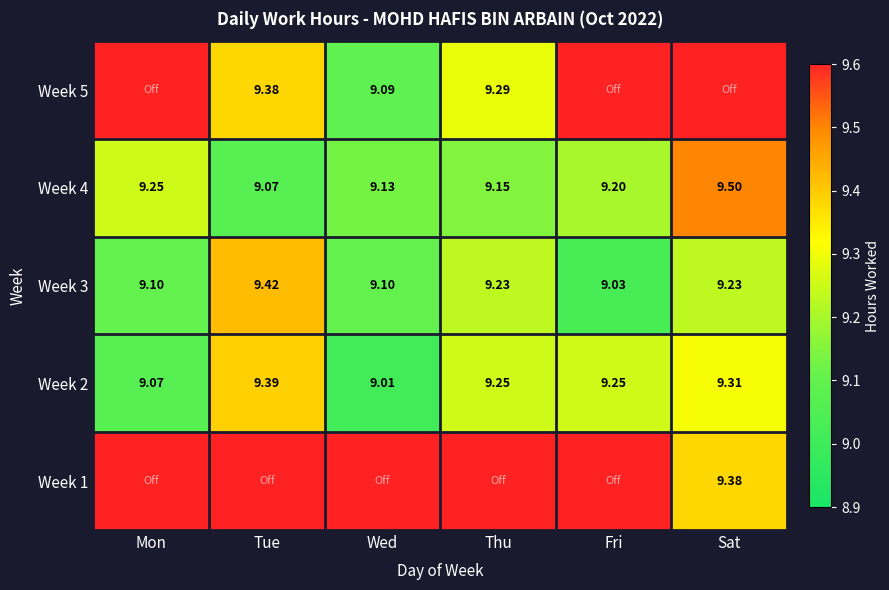

Where is Week 4 nearest to the value 9?

Tue